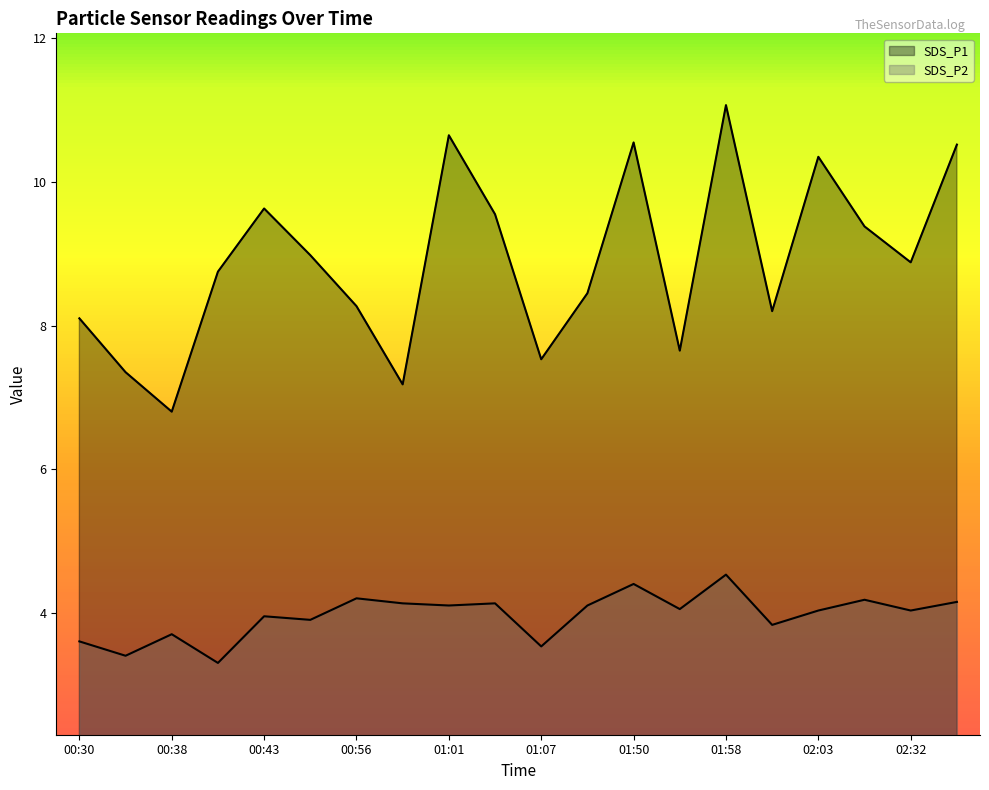

Which category has the lowest value in the SDS_P1 series?

00:38